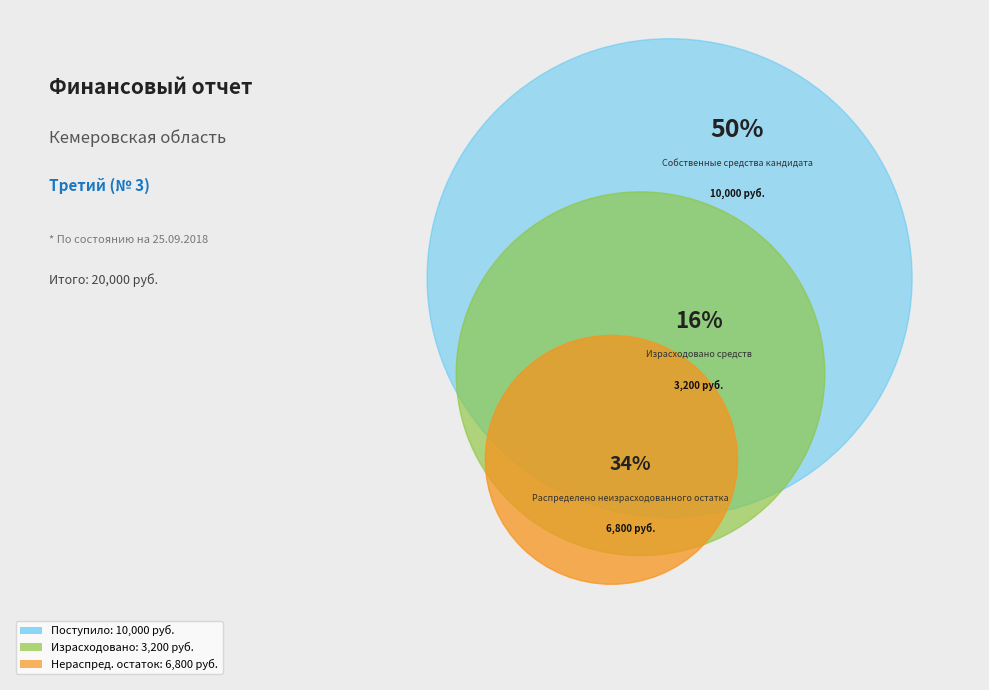

What percentage is the Израсходовано средств slice, to the nearest percent?

16%